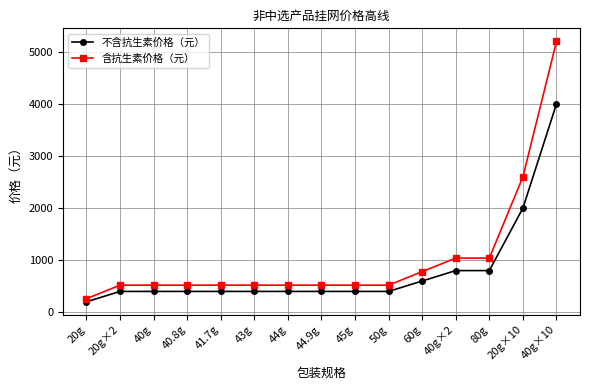

What is the label of the 2nd point from the right?

20g×10